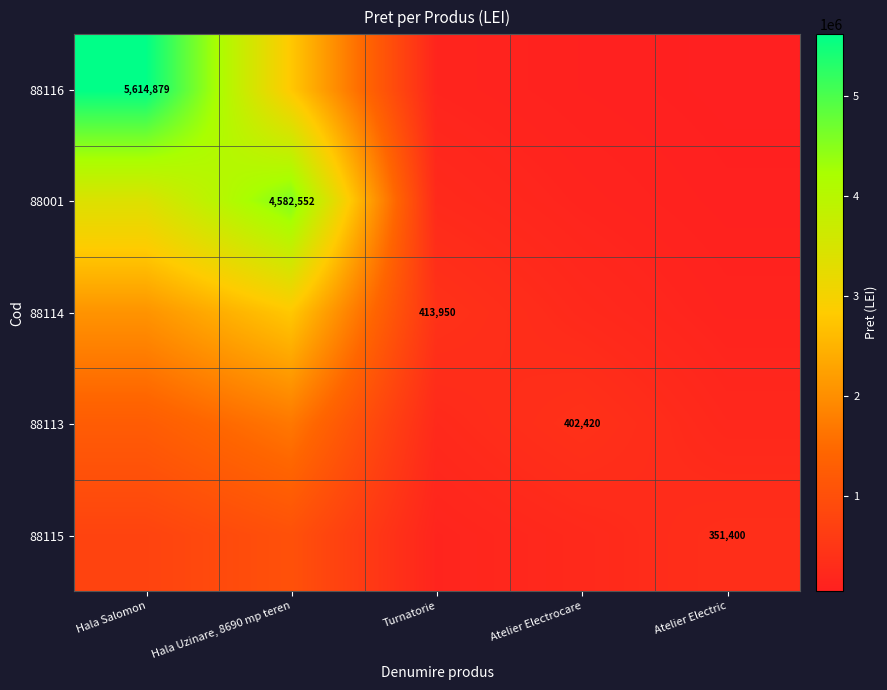

At which category is the sum across all series the highest?

Hala Salomon